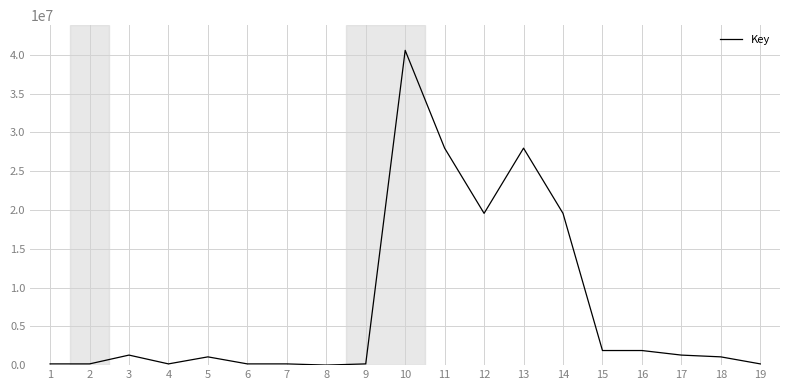

How many lines are shown in the chart?

1